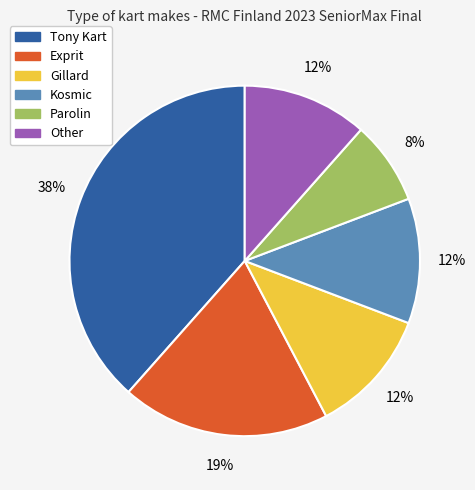

How many slices are in this pie chart?

6